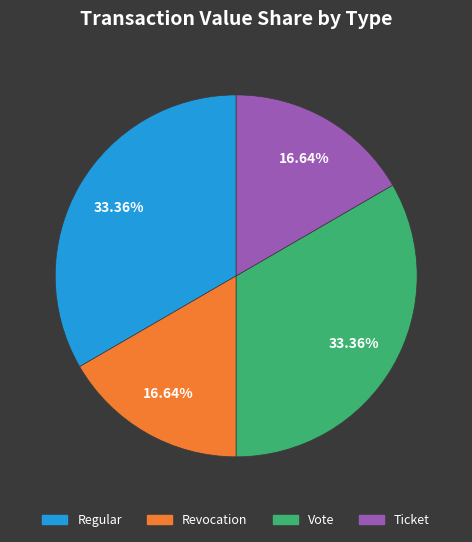

Is there a majority slice in this chart?

No